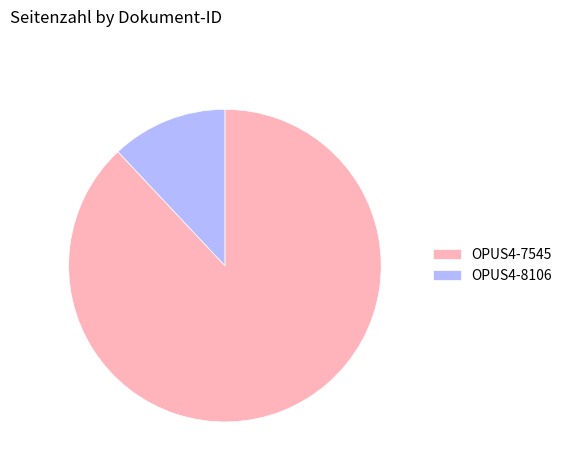

Rank the categories by value from lowest to highest.

OPUS4-8106, OPUS4-7545